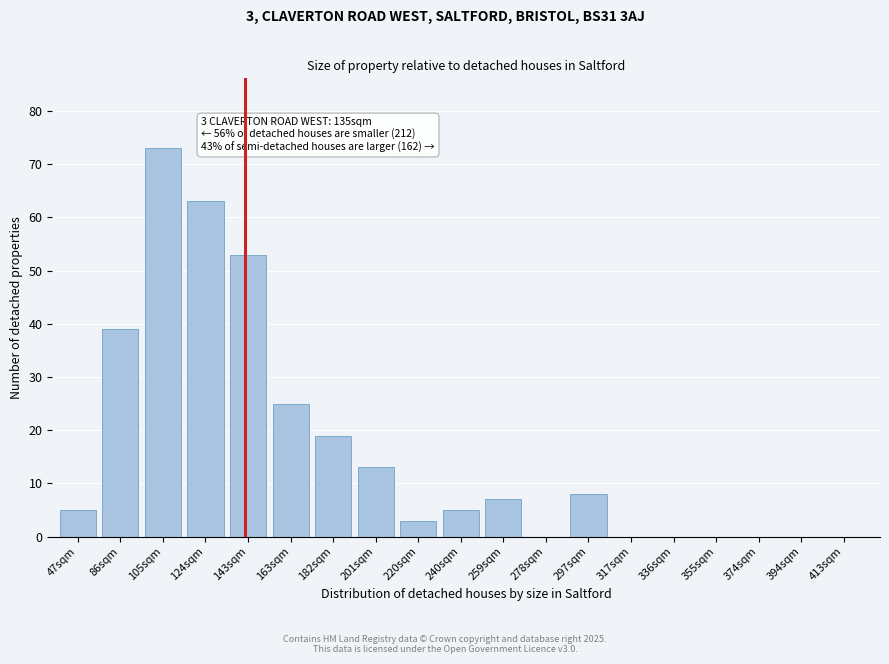

Reading left to right, list all the values displayed in this chart.

47sqm=5	86sqm=39	105sqm=73	124sqm=63	143sqm=53	163sqm=25	182sqm=19	201sqm=13	220sqm=3	240sqm=5	259sqm=7	278sqm=0	297sqm=8	317sqm=0	336sqm=0	355sqm=0	374sqm=0	394sqm=0	413sqm=0